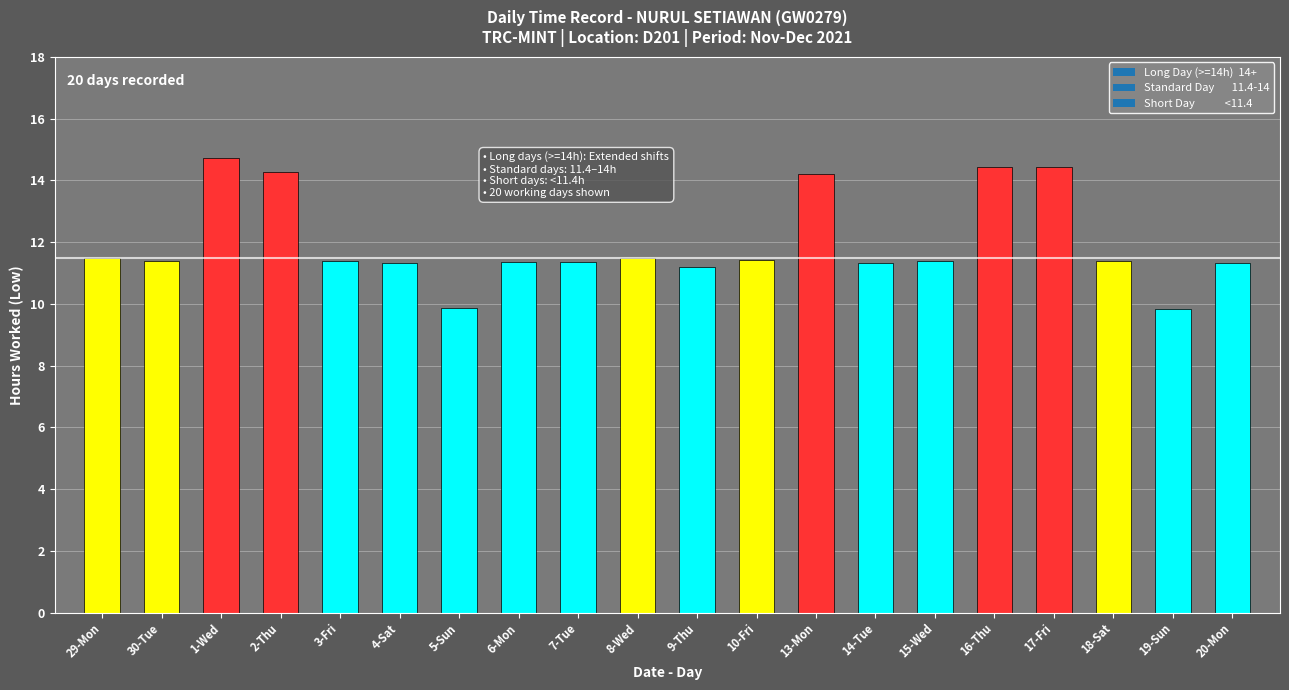

What is the maximum value shown in the chart?

14.7